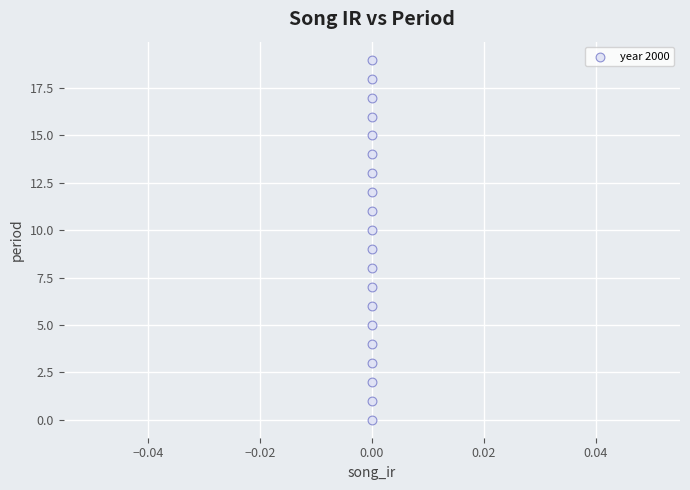

What is the range of Y values (max minus min)?

19